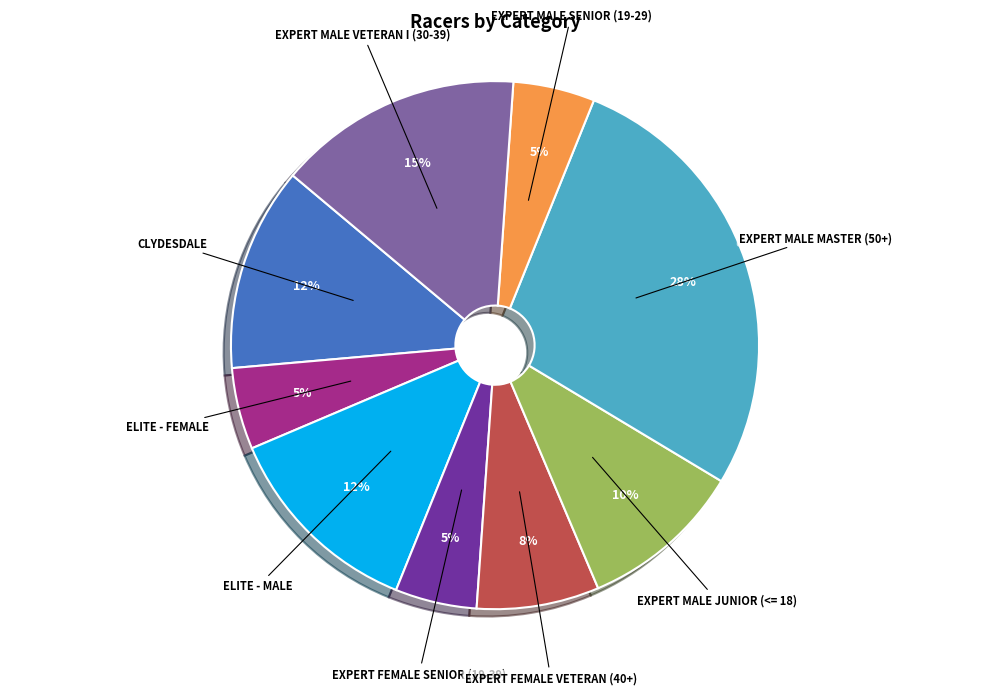

What is the ratio of the value at EXPERT FEMALE VETERAN (40+) to the value at EXPERT MALE MASTER (50+)?

0.3